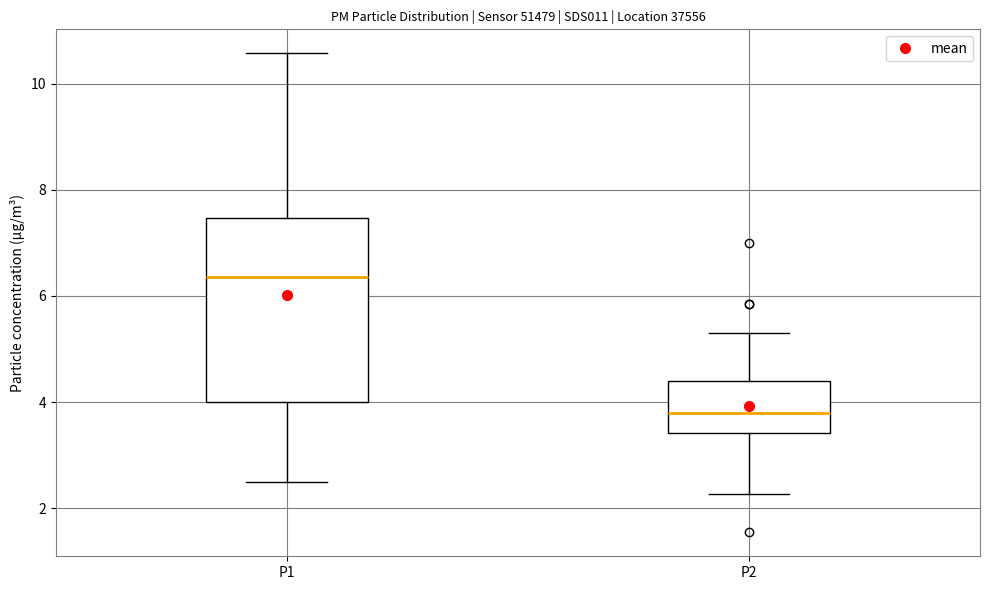

Which box's median line is the lowest?

P2